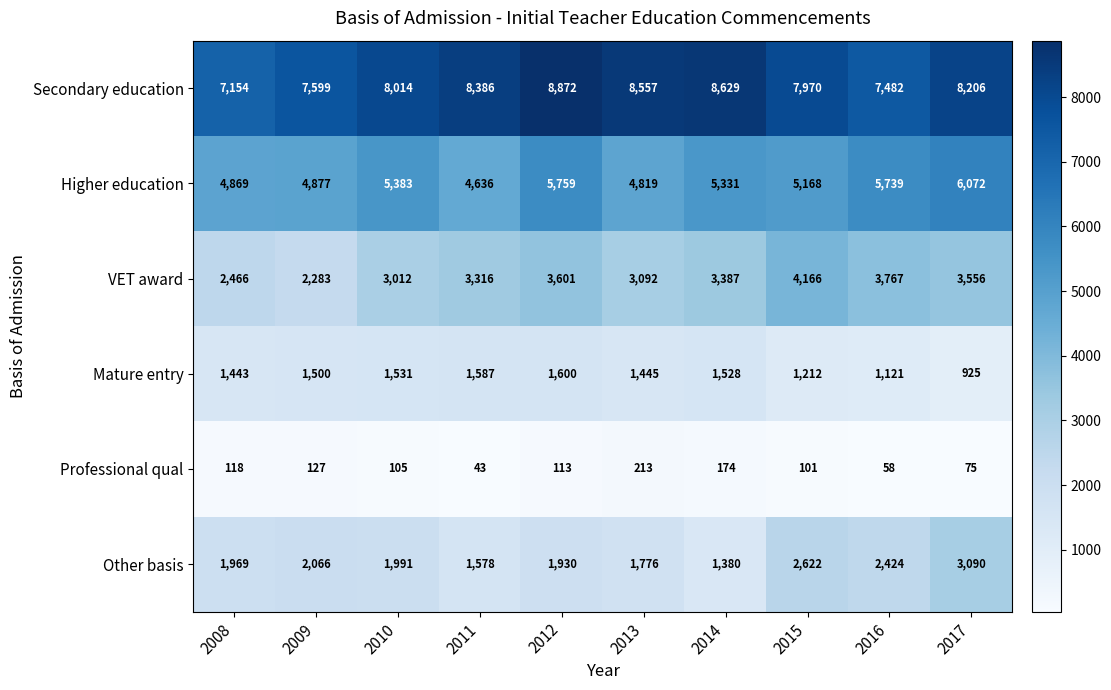

Which category has the lowest value across all series?

2011